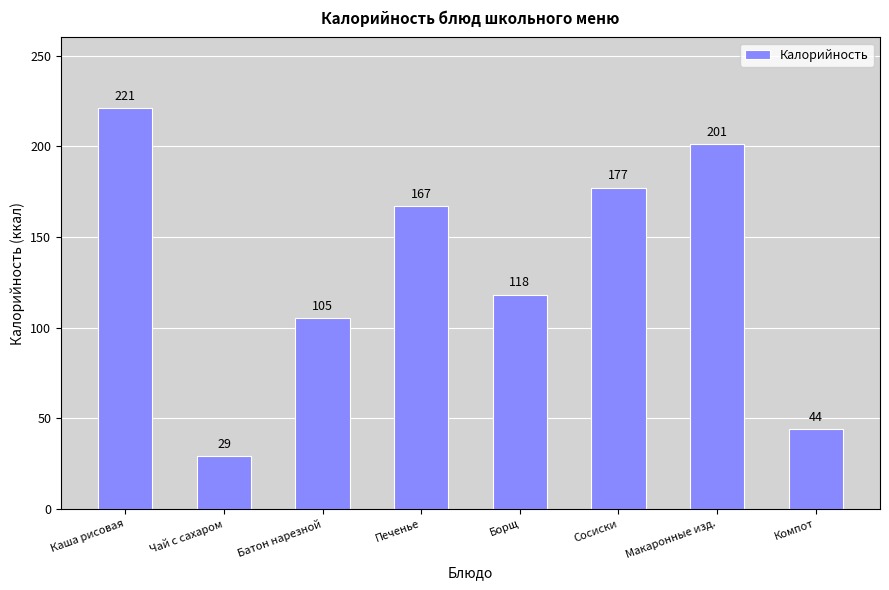

How many data points does each series have?

8